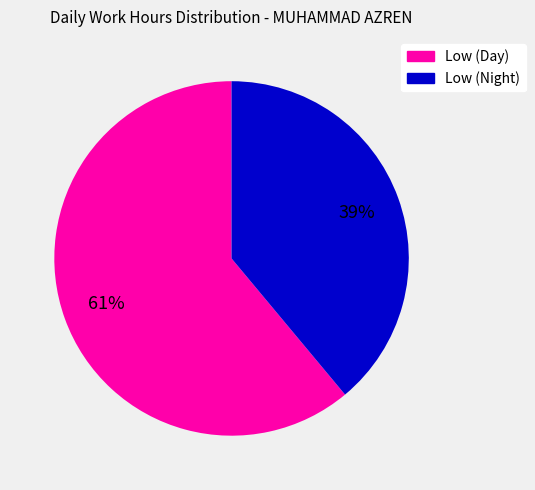

Is there a majority slice in this chart?

Yes